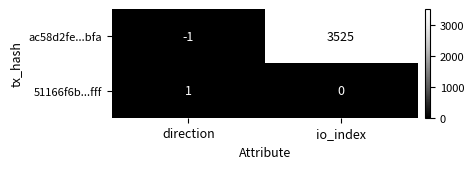

The 51166f6b...fff series shows 2 at direction. True or false?

False